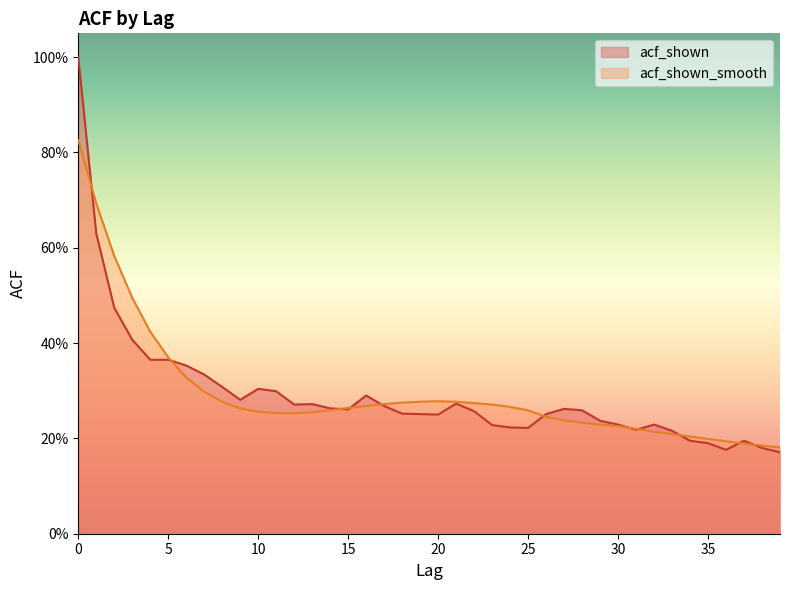

What is the difference between the maximum and minimum values in the acf_shown_smooth series?

0.6